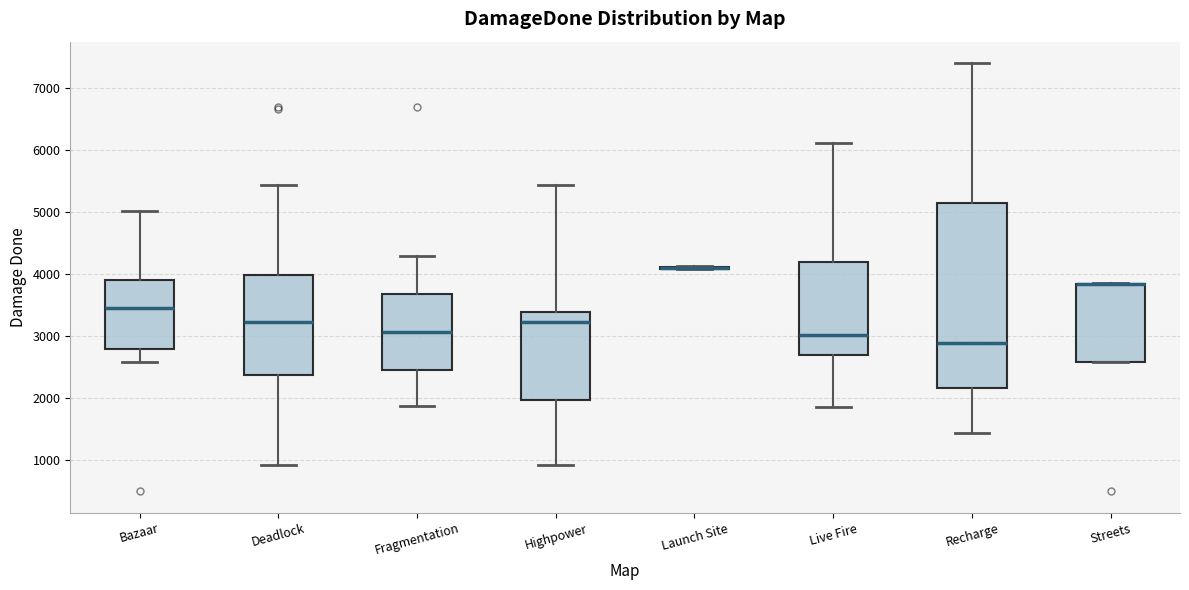

Reading left to right, read every box against the y-axis: the position of its median line, the range the box covers, and the ends of its whiskers. The values are not printed on the chart, so give them approximately, as read against the axis.

Bazaar: median 3400, box 2800 to 3900, whiskers 2600 to 5000
Deadlock: median 3200, box 2400 to 4000, whiskers 900 to 5400
Fragmentation: median 3100, box 2400 to 3700, whiskers 1900 to 4300
Highpower: median 3200, box 2000 to 3400, whiskers 900 to 5400
Launch Site: box collapsed to a line at 4100, whiskers 4100 to 4100
Live Fire: median 3000, box 2700 to 4200, whiskers 1900 to 6100
Recharge: median 2900, box 2200 to 5100, whiskers 1400 to 7400
Streets: median 3800 (drawn on the box's upper edge), box 2600 to 3800, whiskers 2600 to 3900